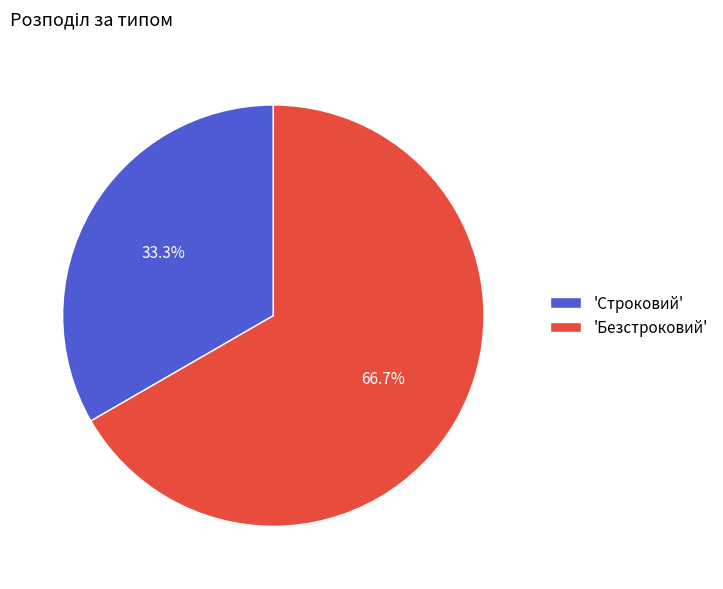

Rank the categories by value from lowest to highest.

'Строковий', 'Безстроковий'